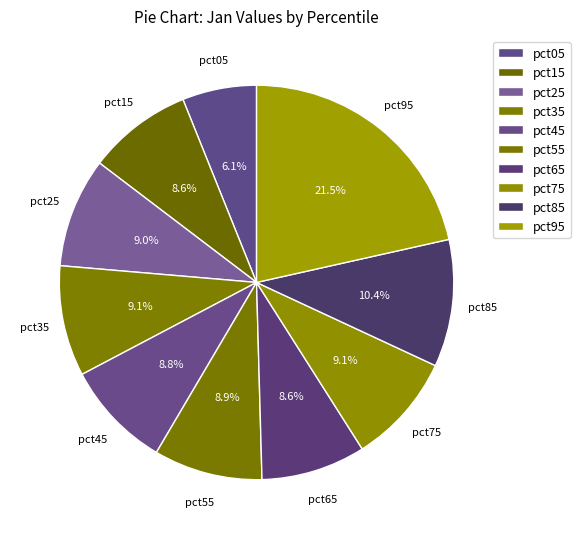

How many segments does this pie chart have?

10